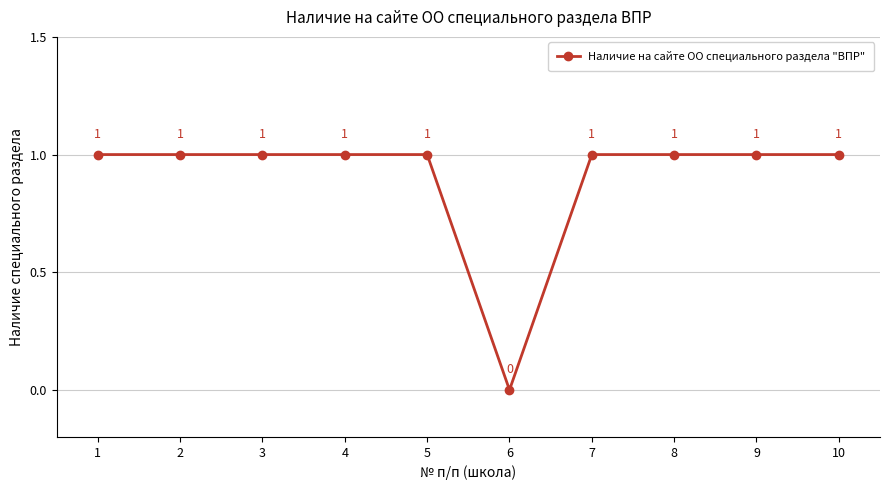

True or false: the data shows 2 at 5.

False